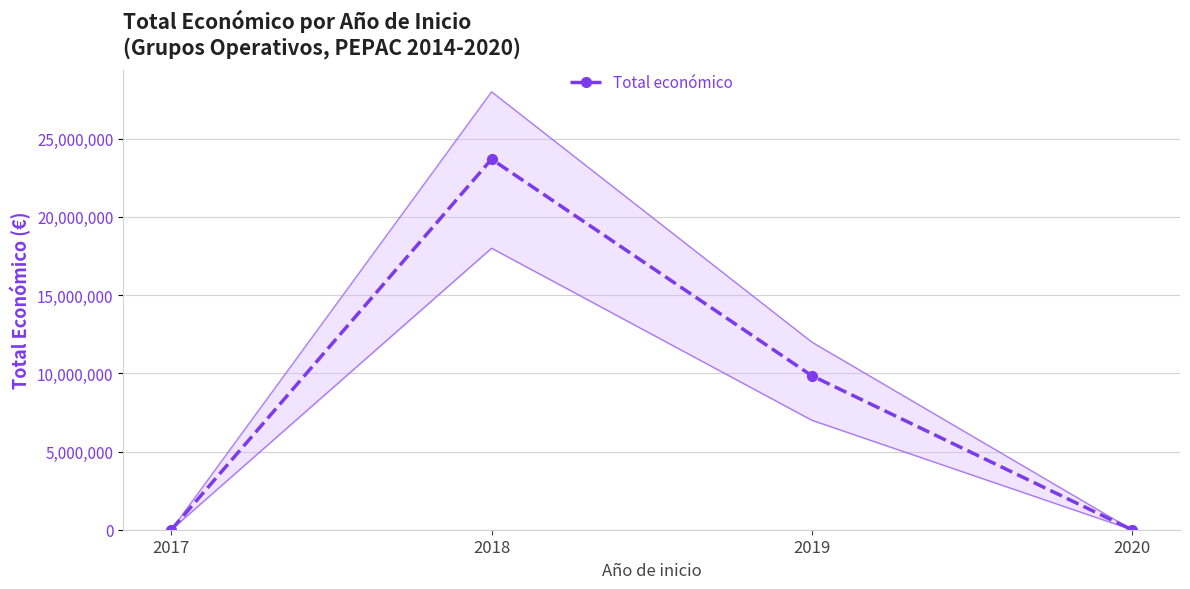

The chart shows a value of 0 at 2017. True or false?

True